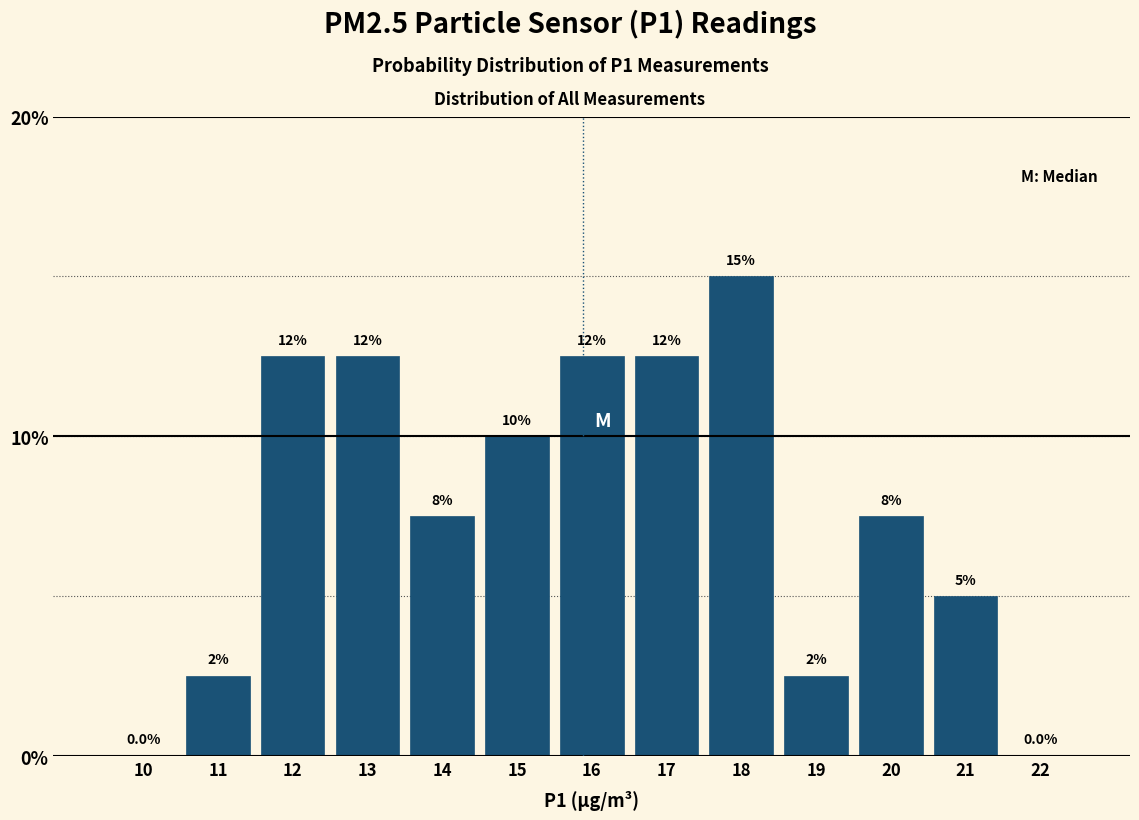

Are the bars horizontal?

No